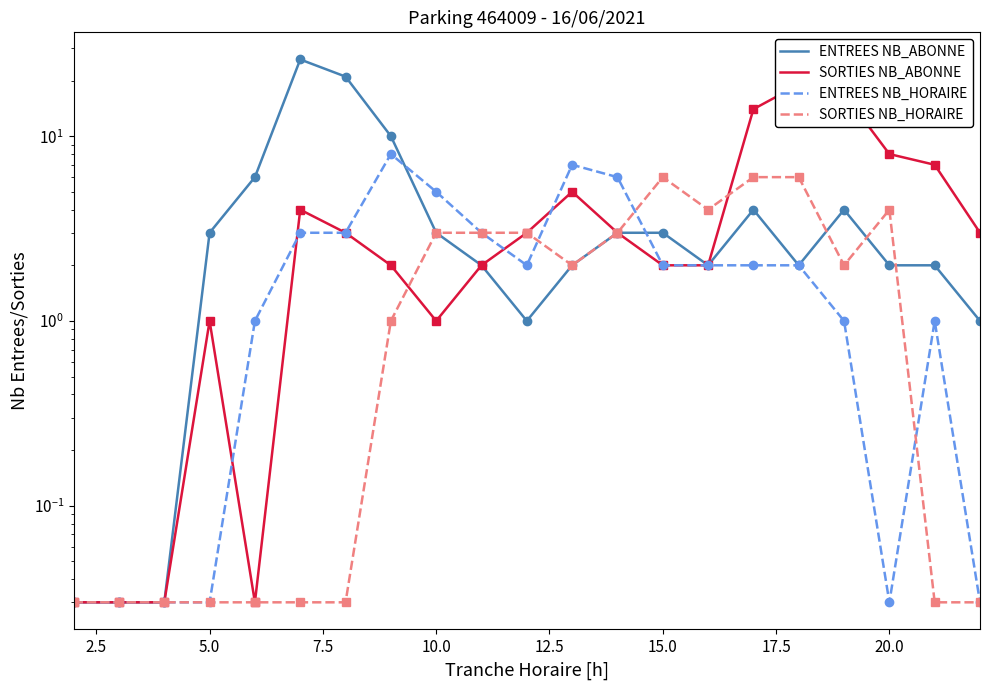

What is the sum of the SORTIES NB_ABONNE values at 17.5 and 5.0?

2.0